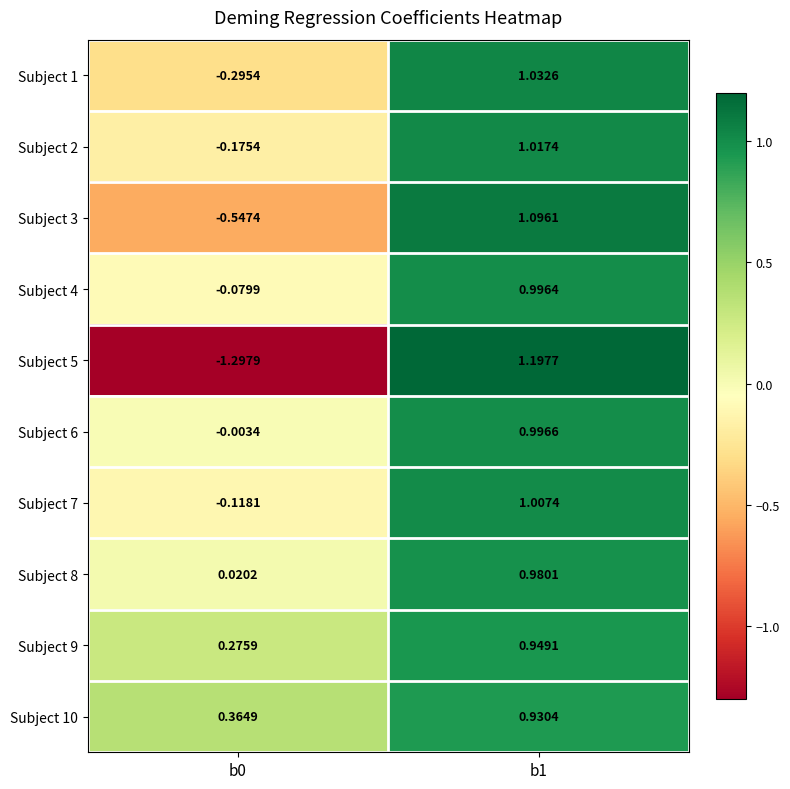

Is the value of Subject 10 at b0 greater than the value of Subject 3 at b0?

Yes